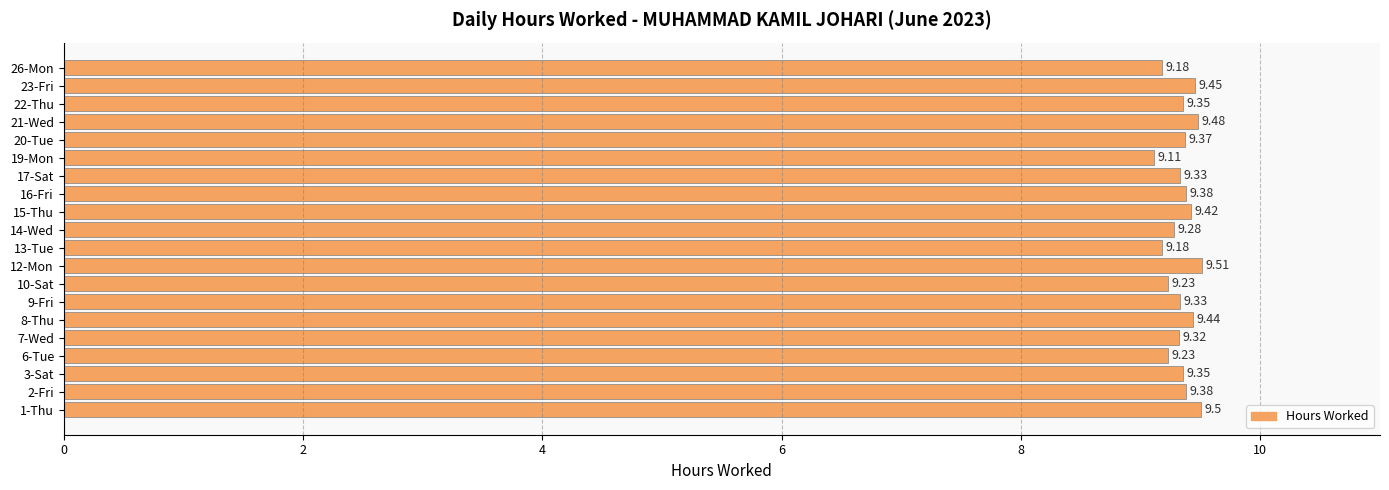

Does the chart contain stacked bars?

No